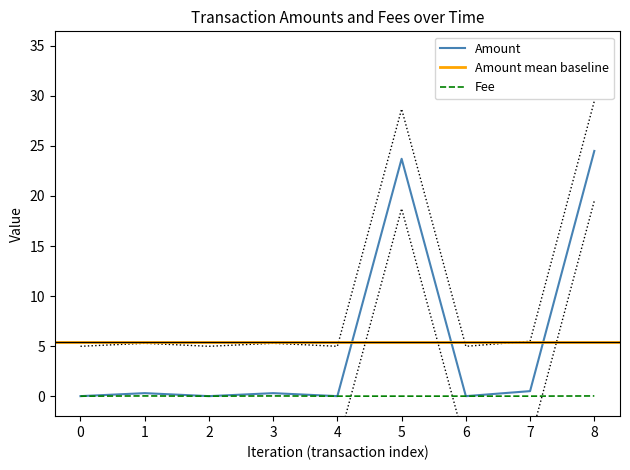

The Fee series shows 0.0 at 0. True or false?

True